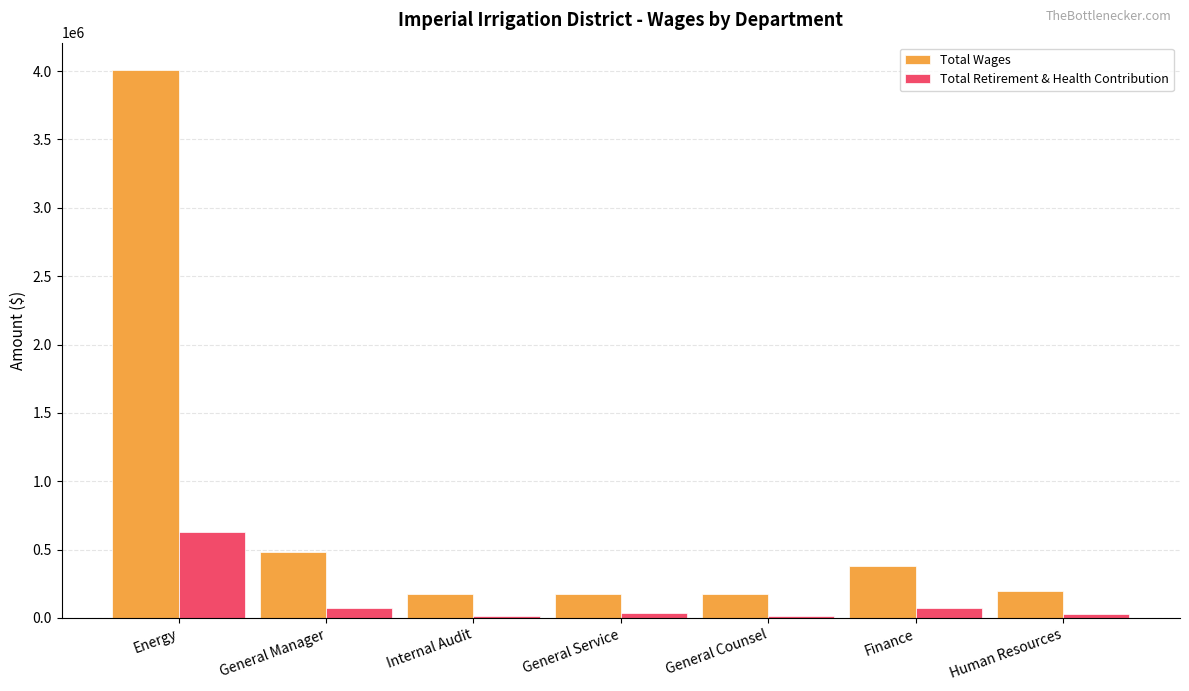

What is the label of the 3rd bar from the right?

General Counsel